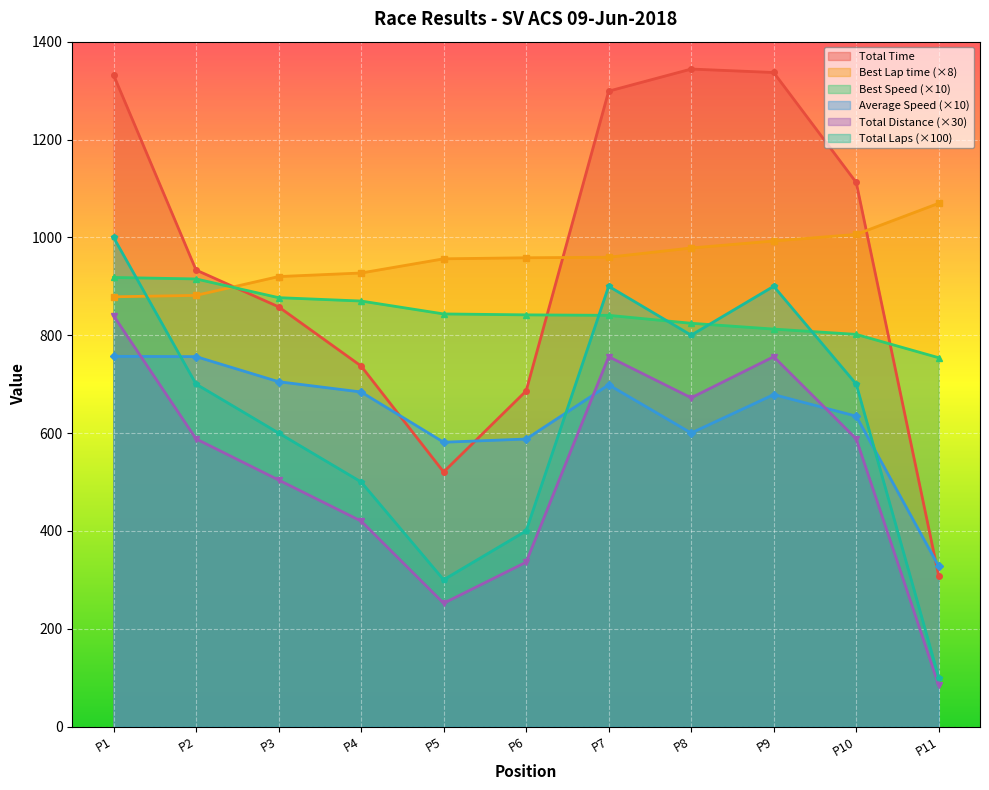

Which series has the largest total across all categories?

Best Lap time